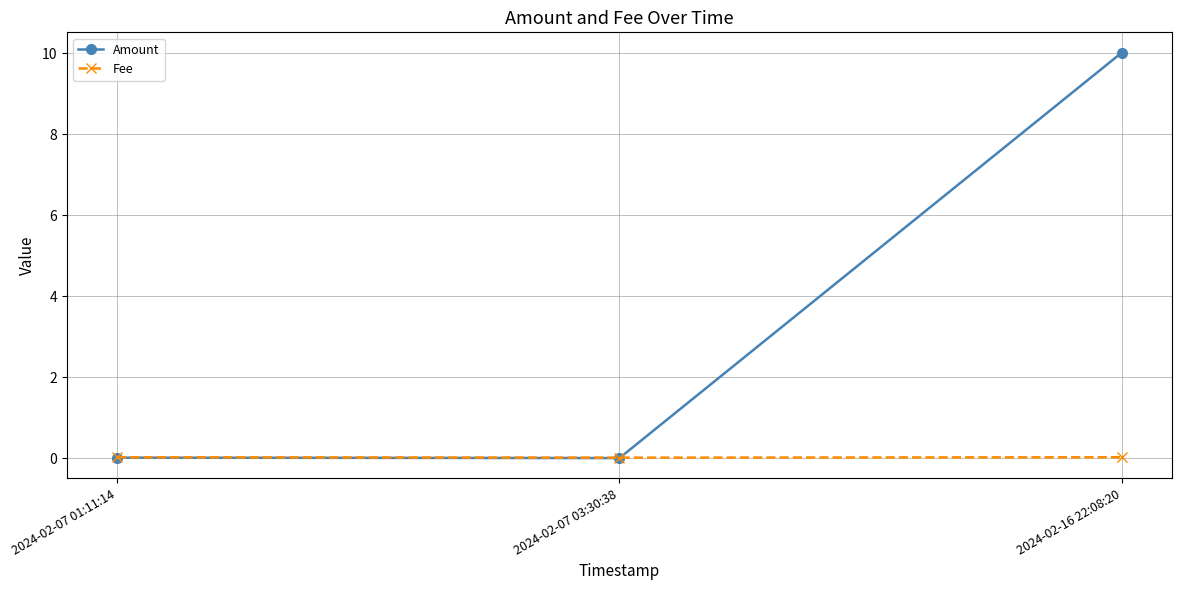

At how many categories does at least one series exceed 4?

1